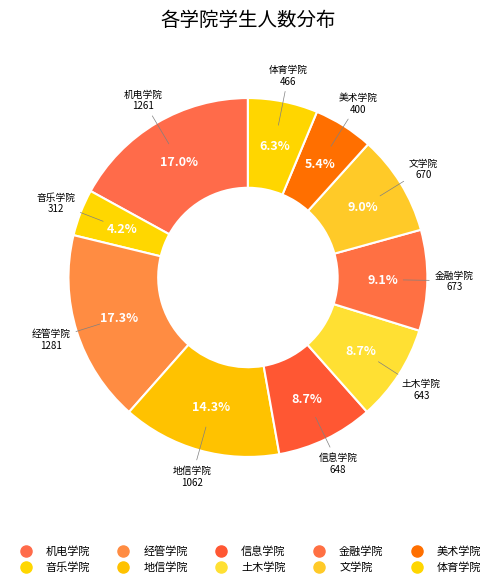

Count the number of slices in the pie.

10